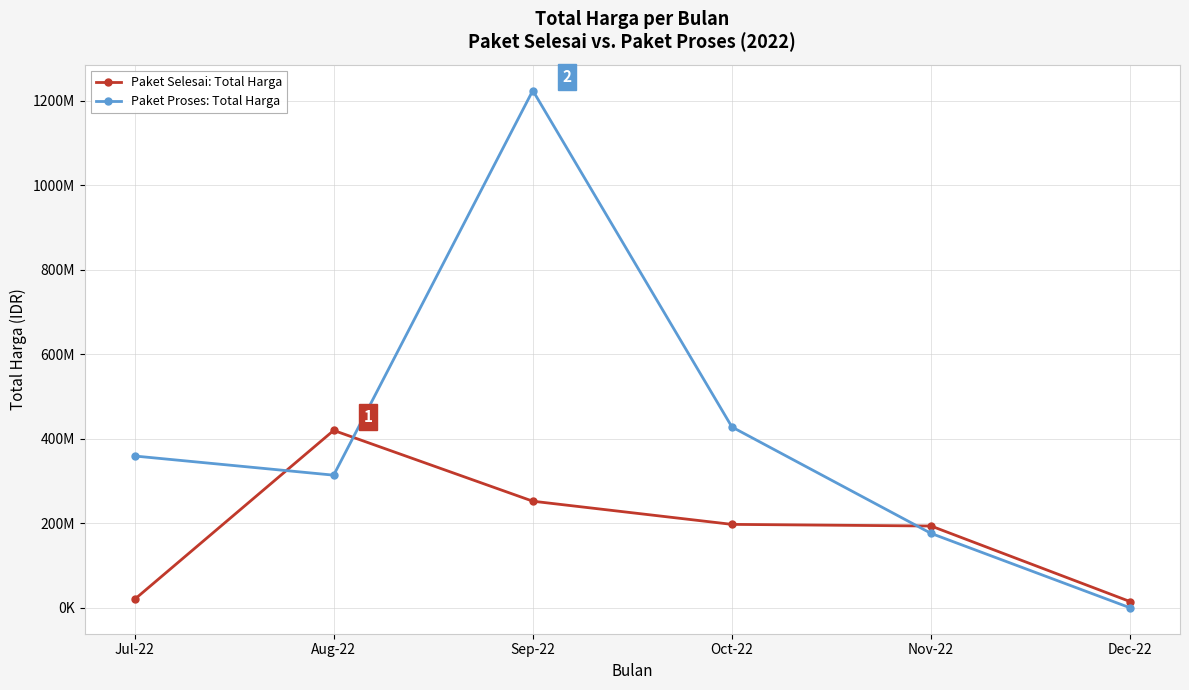

True or false: Paket Selesai: Total Harga and Paket Proses: Total Harga intersect in this chart.

True